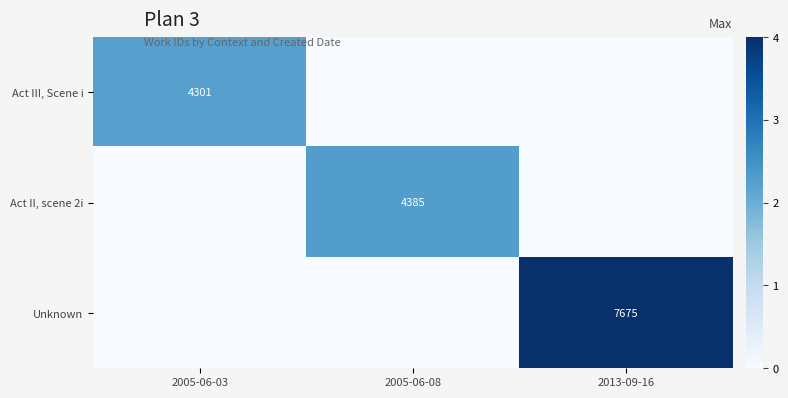

What is the total value across all series at 2005-06-08?

2.3